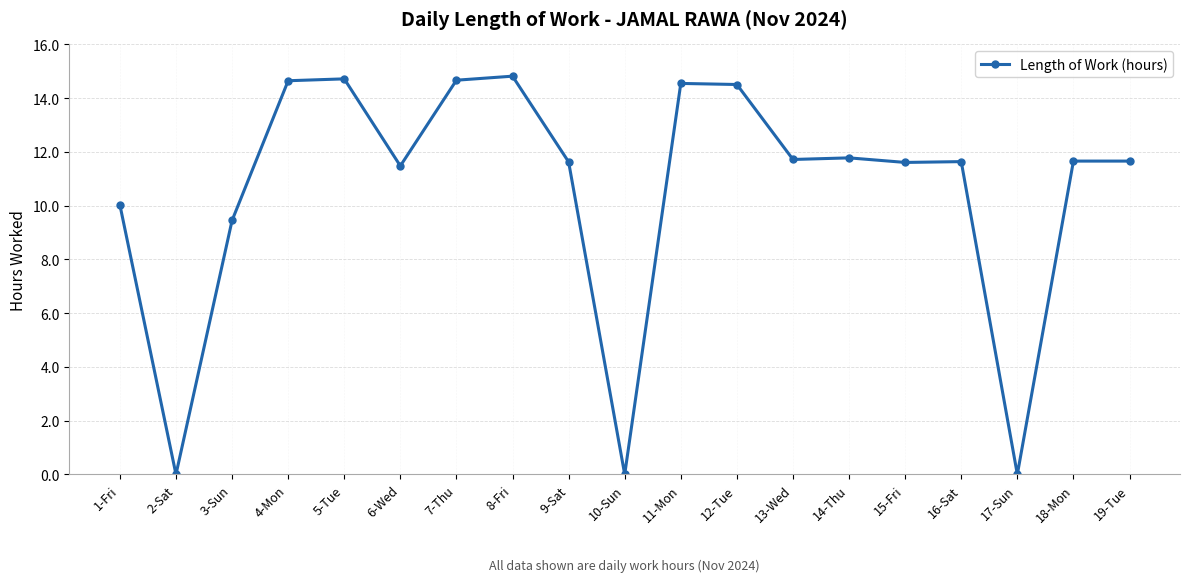

What is the difference between the maximum and minimum values?

14.8